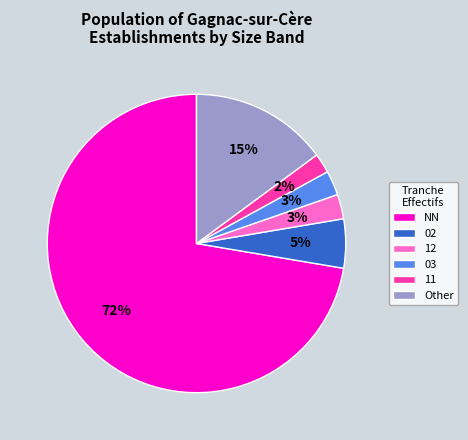

Between 12 and NN, which is larger?

NN